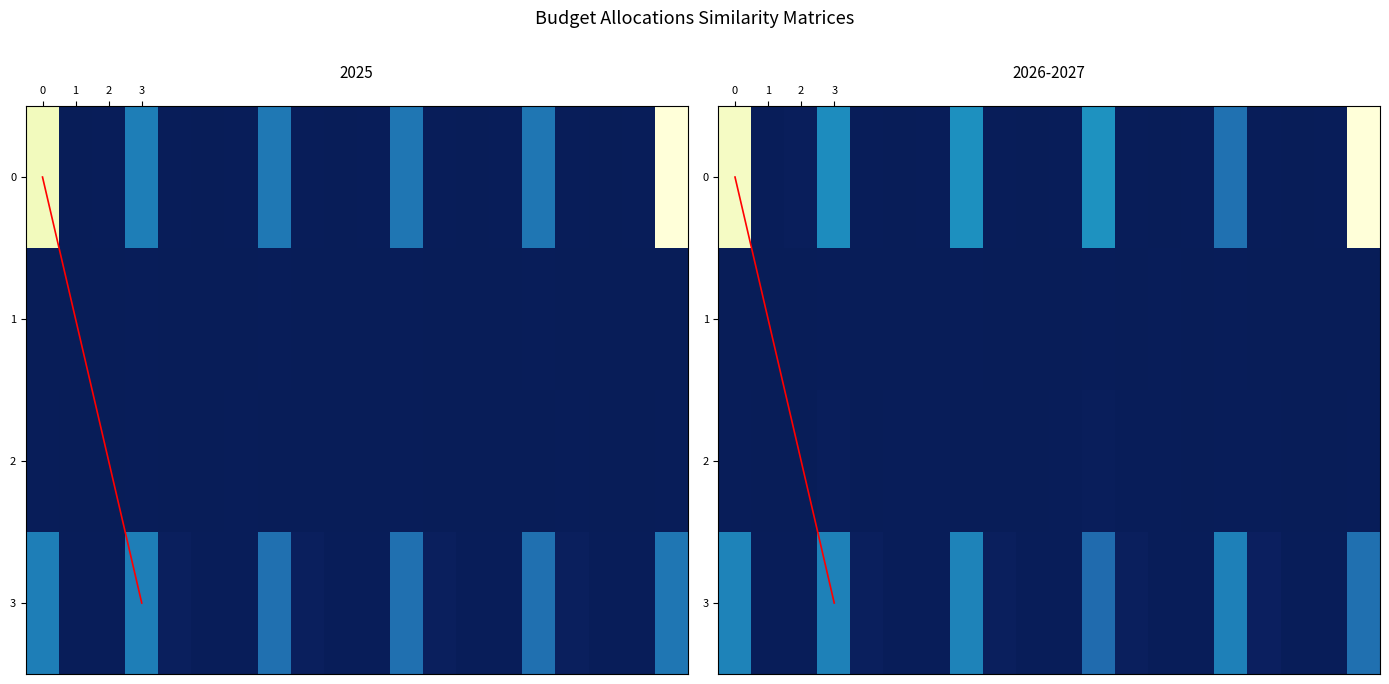

What is the sum of all 03 values?

0.1